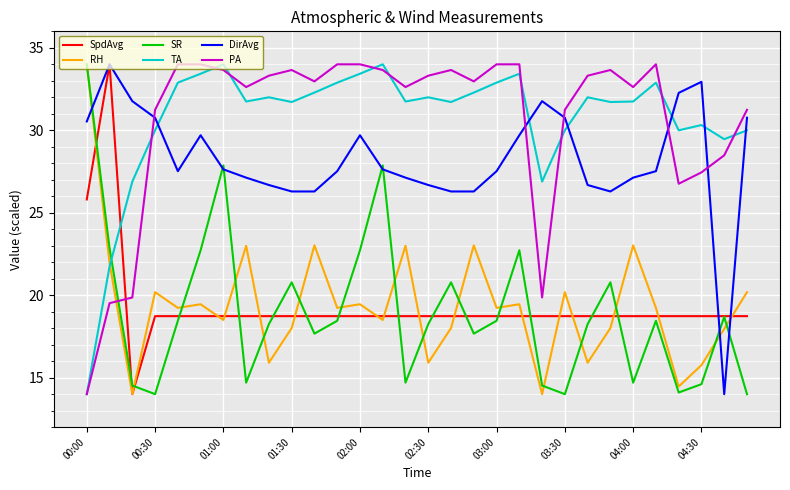

After their last crossing, which series has the higher values: PA or SpdAvg?

PA